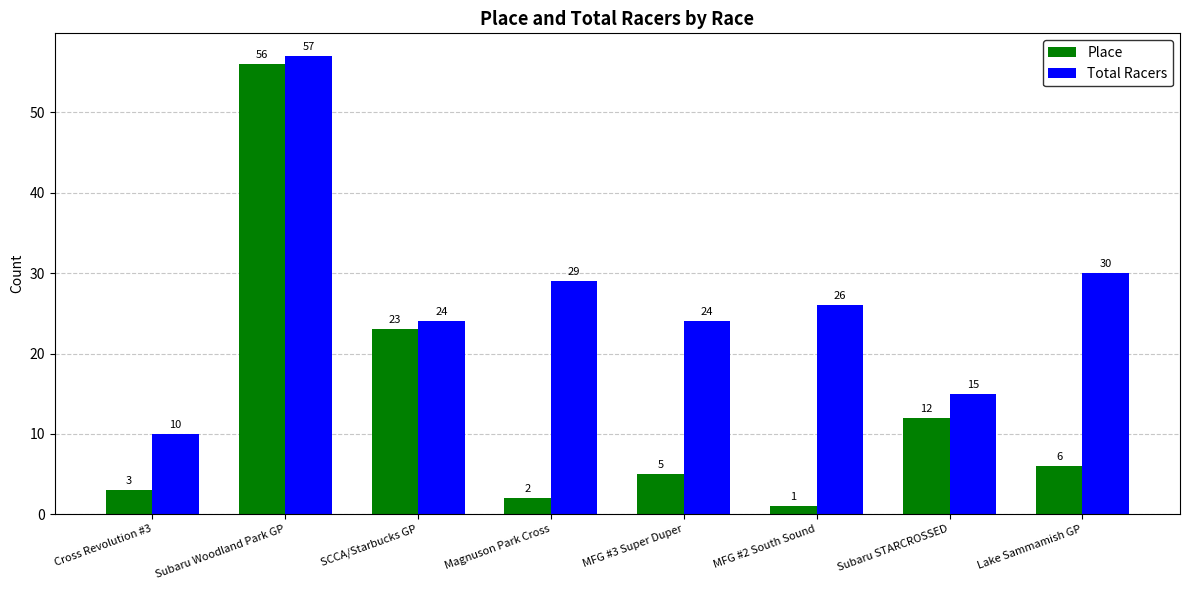

Reading left to right, list all the values displayed in this chart.

Place: 3	56	23	2	5	1	12	6
Total Racers: 10	57	24	29	24	26	15	30